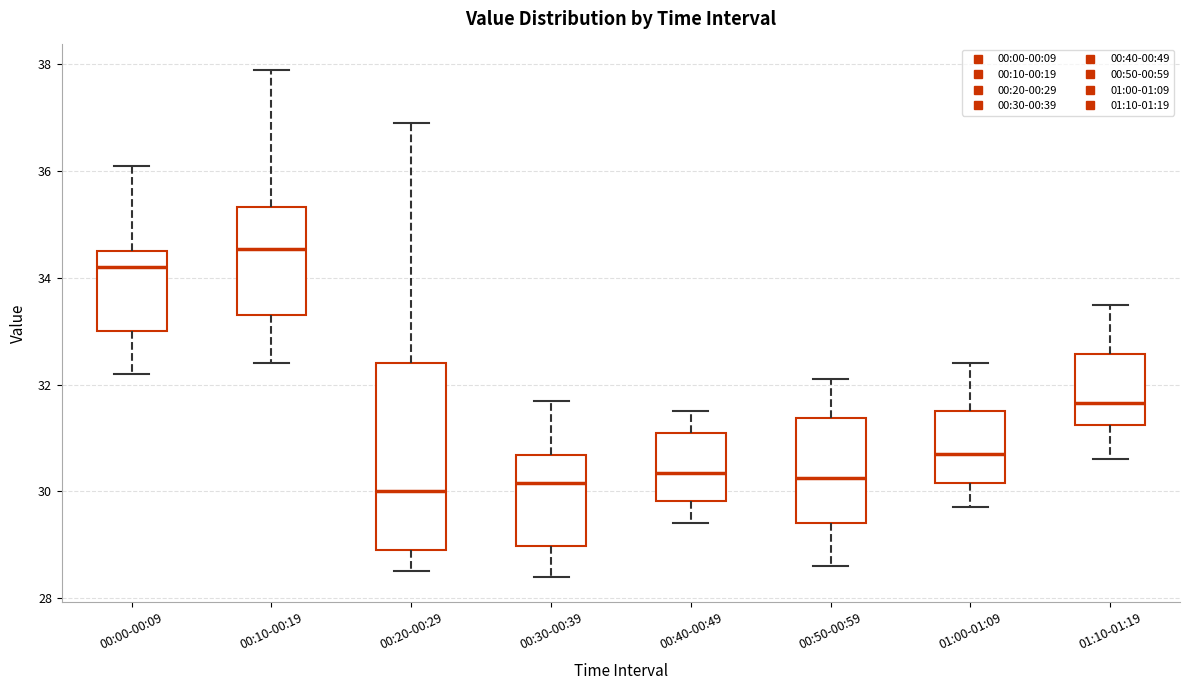

Which box is the tallest, from its lower edge to its upper edge?

00:20-00:29